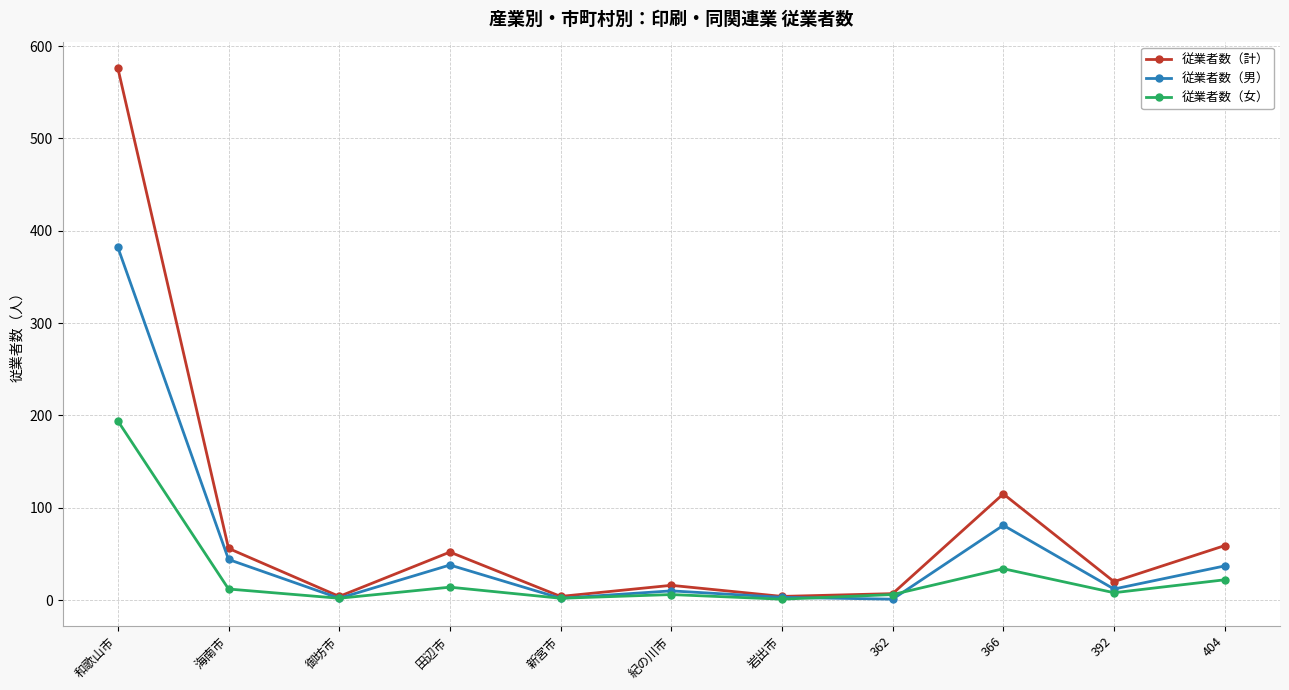

What is the lowest value of the 従業者数（計） series?

4